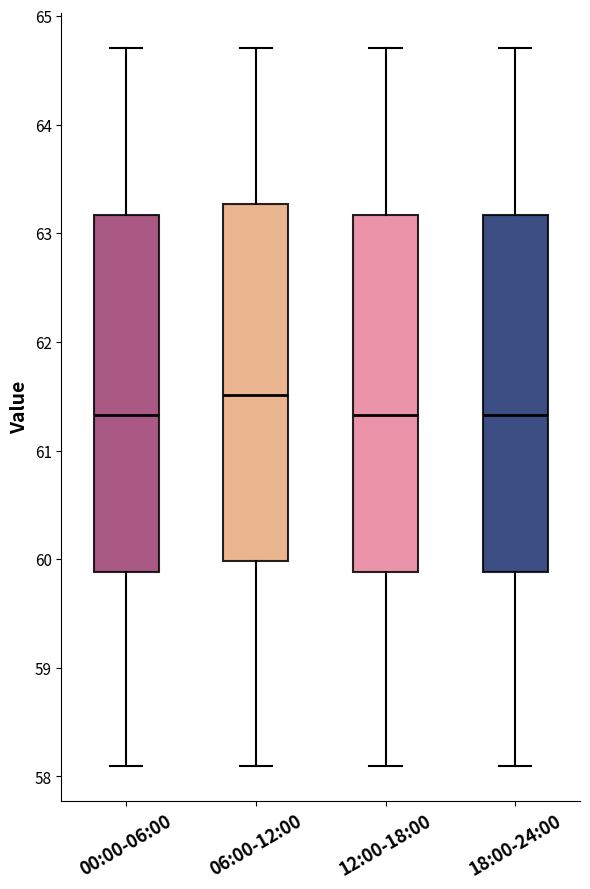

Where does the lower whisker of the box for 18:00-24:00 end on the y-axis? The values are not printed on the chart, so give them approximately, as read against the axis.

58.1